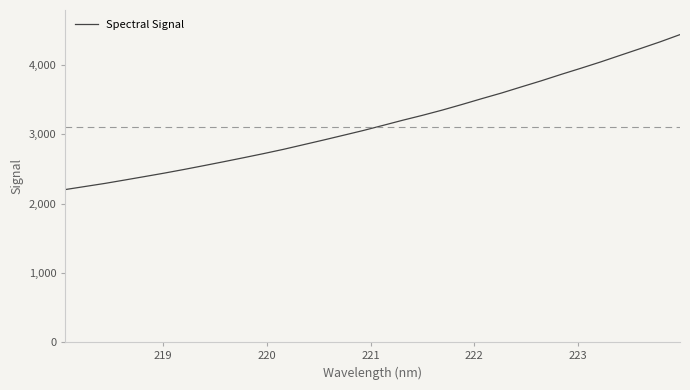

What is the smallest value displayed?

2203.5